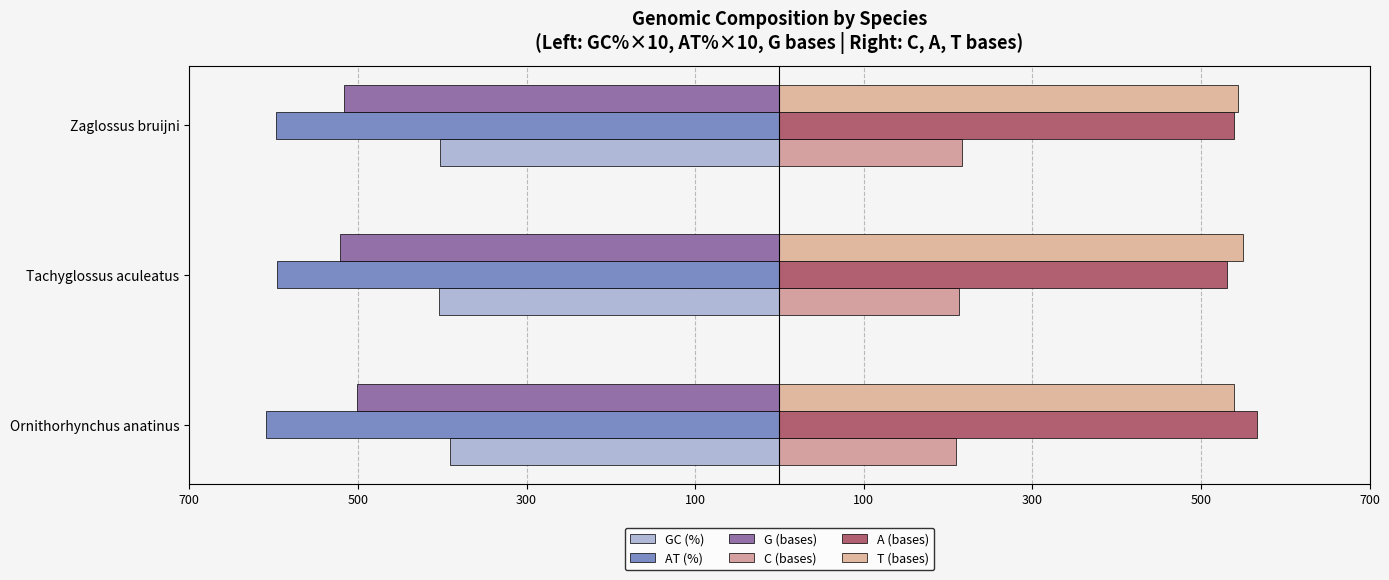

What is the lowest value of the G (bases) series?

-521